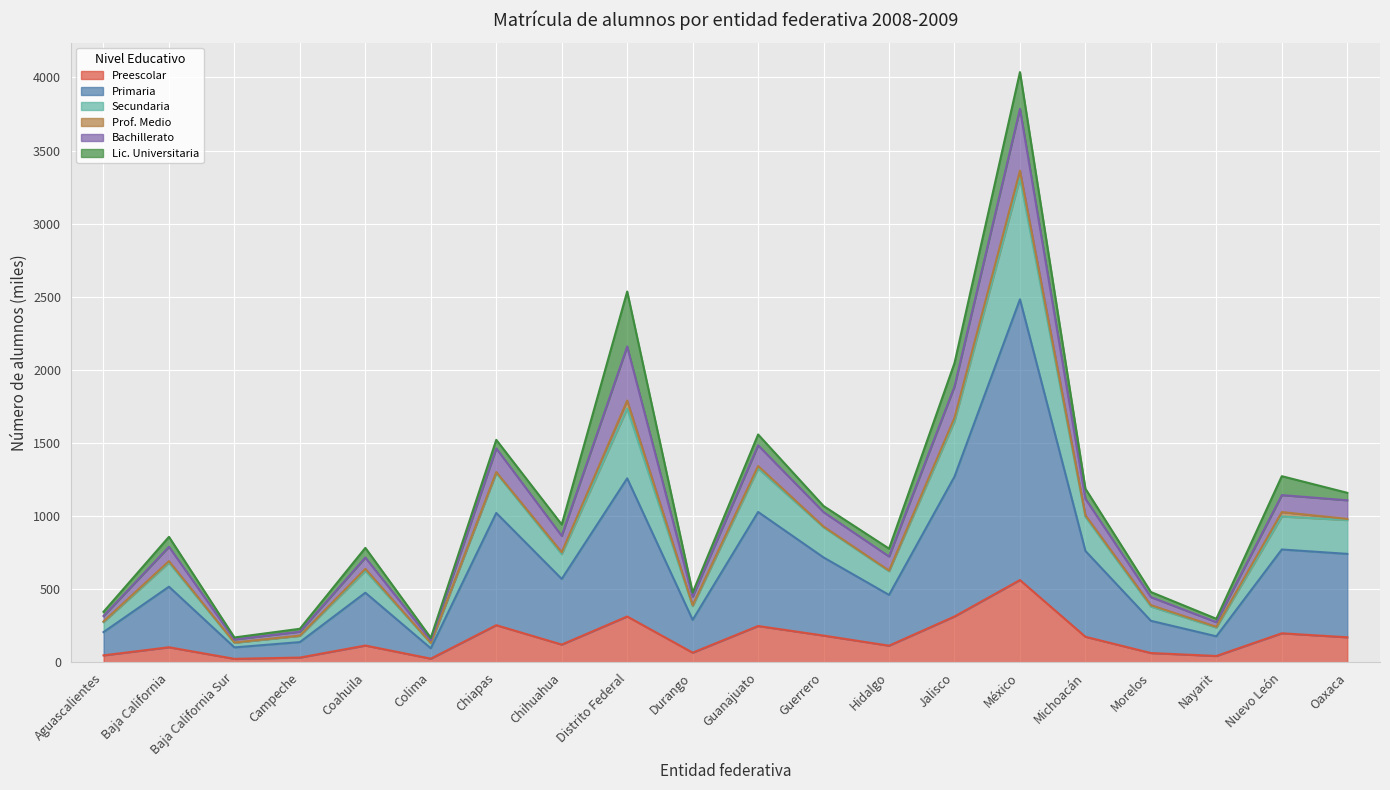

What is the highest value of the Preescolar series?

563.3